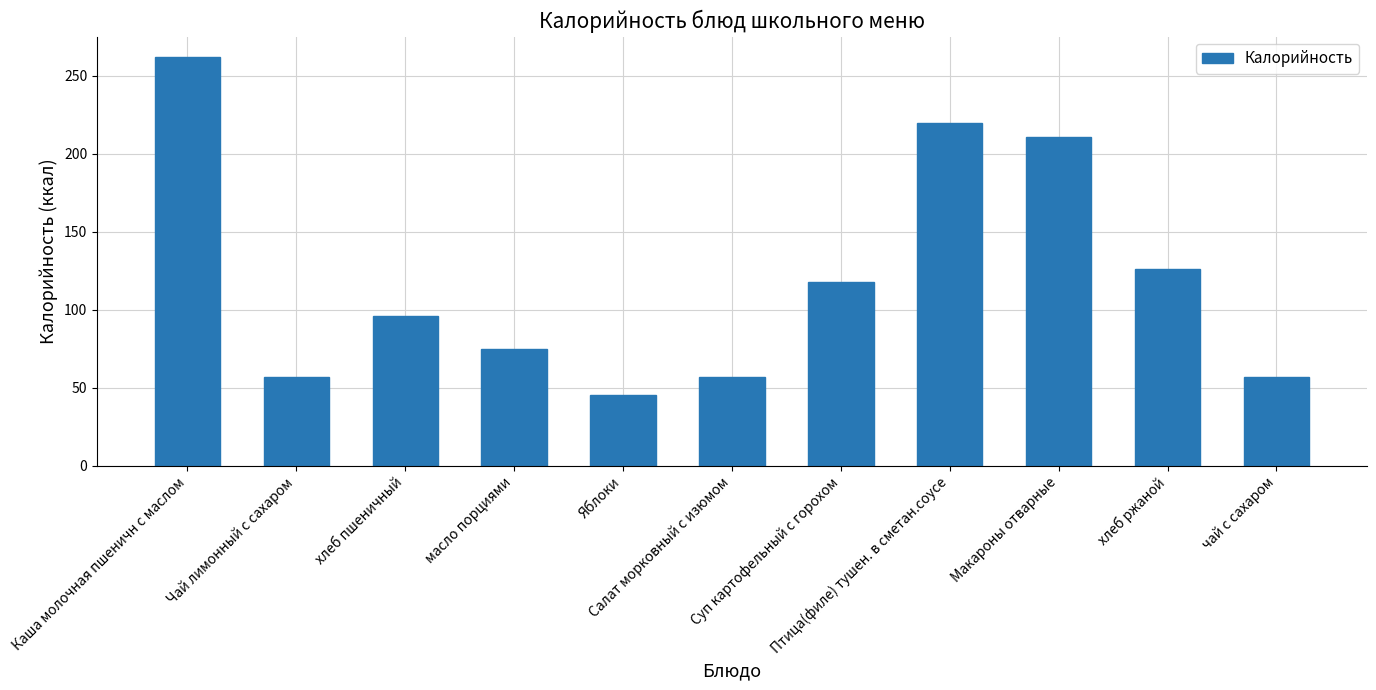

The value at чай с сахаром is 81. True or false?

False